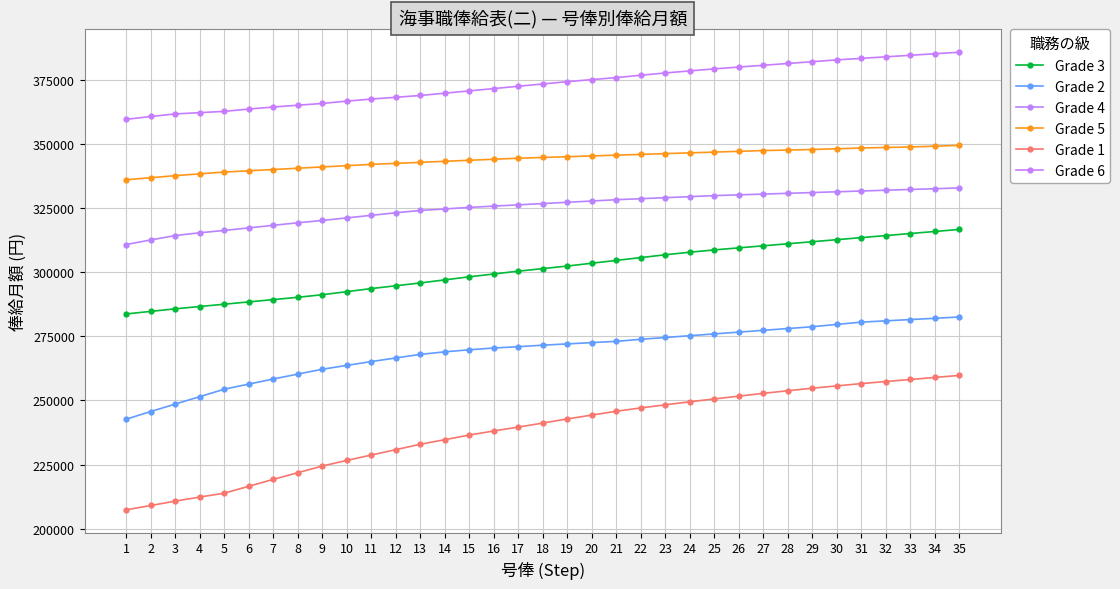

What is the value of the Grade 1 point at the 21st from the left?

245800